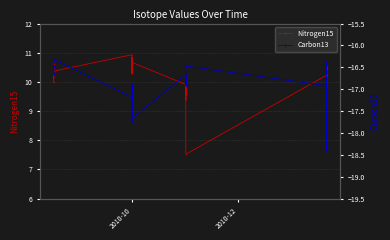

What is the lowest value of the Carbon13 series?

-18.4